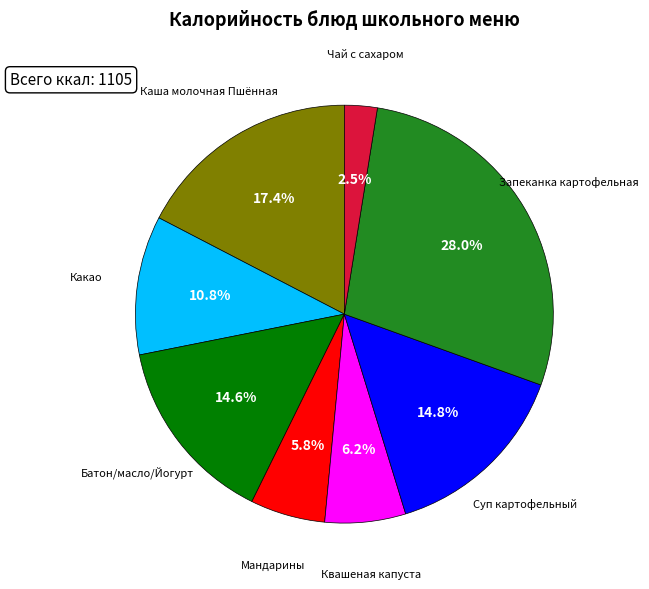

Is there any slice that represents more than half of the pie?

No